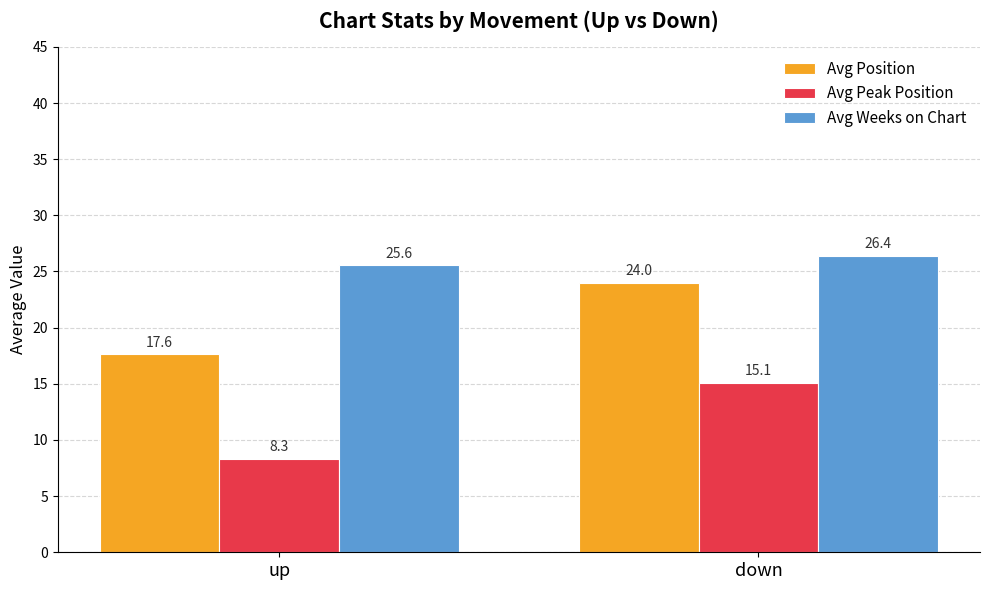

What is the total value across all series at down?

65.5